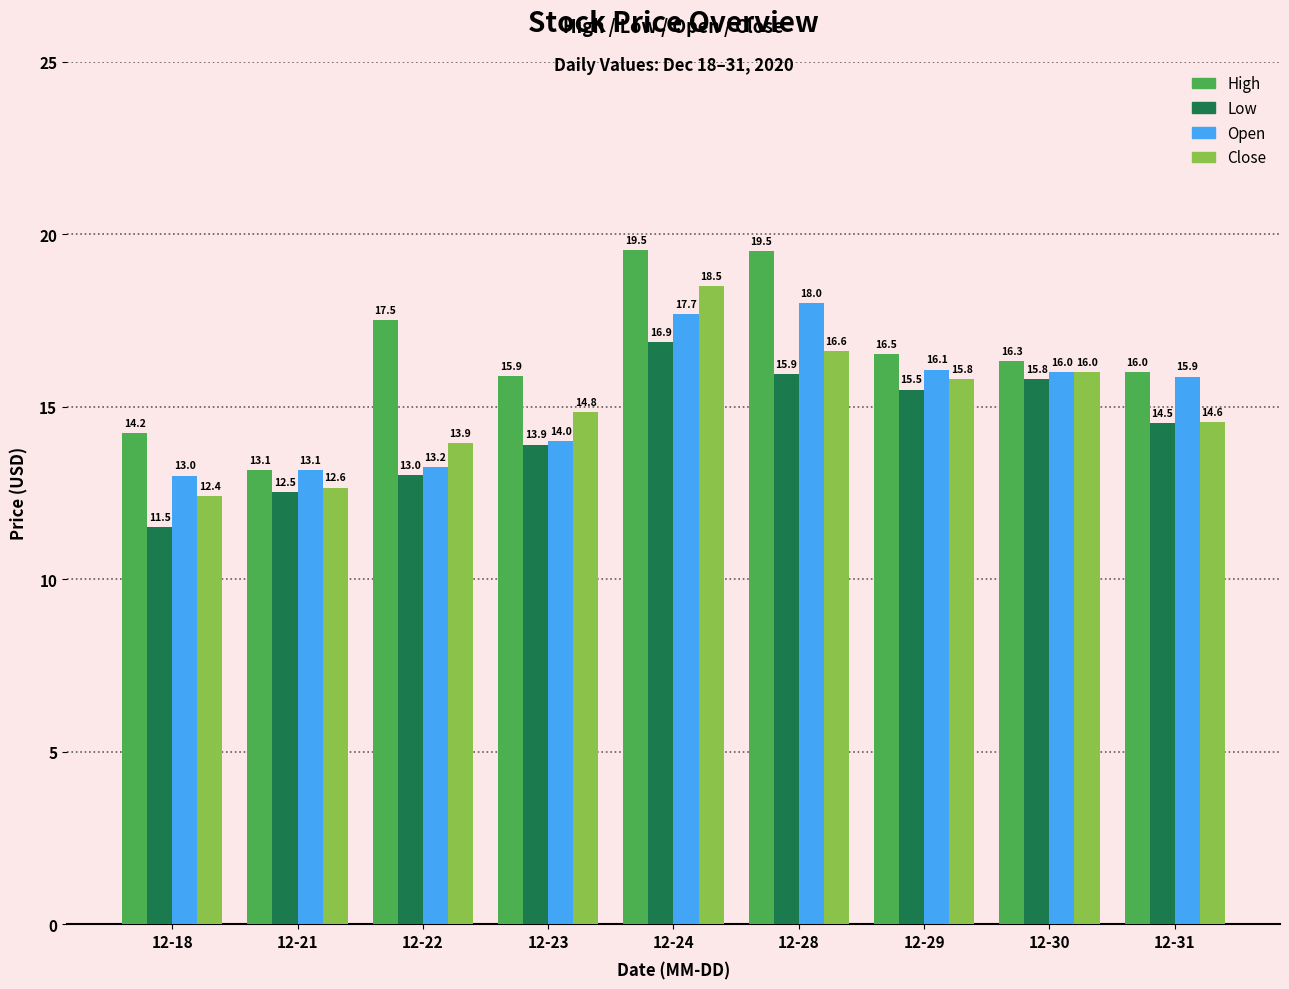

Reading right to left, extract all data points from this chart.

High: 12-31=16.0	12-30=16.3	12-29=16.5	12-28=19.5	12-24=19.5	12-23=15.9	12-22=17.5	12-21=13.1	12-18=14.2
Low: 12-31=14.5	12-30=15.8	12-29=15.5	12-28=15.9	12-24=16.9	12-23=13.9	12-22=13.0	12-21=12.5	12-18=11.5
Open: 12-31=15.9	12-30=16.0	12-29=16.1	12-28=18.0	12-24=17.7	12-23=14.0	12-22=13.2	12-21=13.1	12-18=13.0
Close: 12-31=14.6	12-30=16.0	12-29=15.8	12-28=16.6	12-24=18.5	12-23=14.8	12-22=13.9	12-21=12.6	12-18=12.4